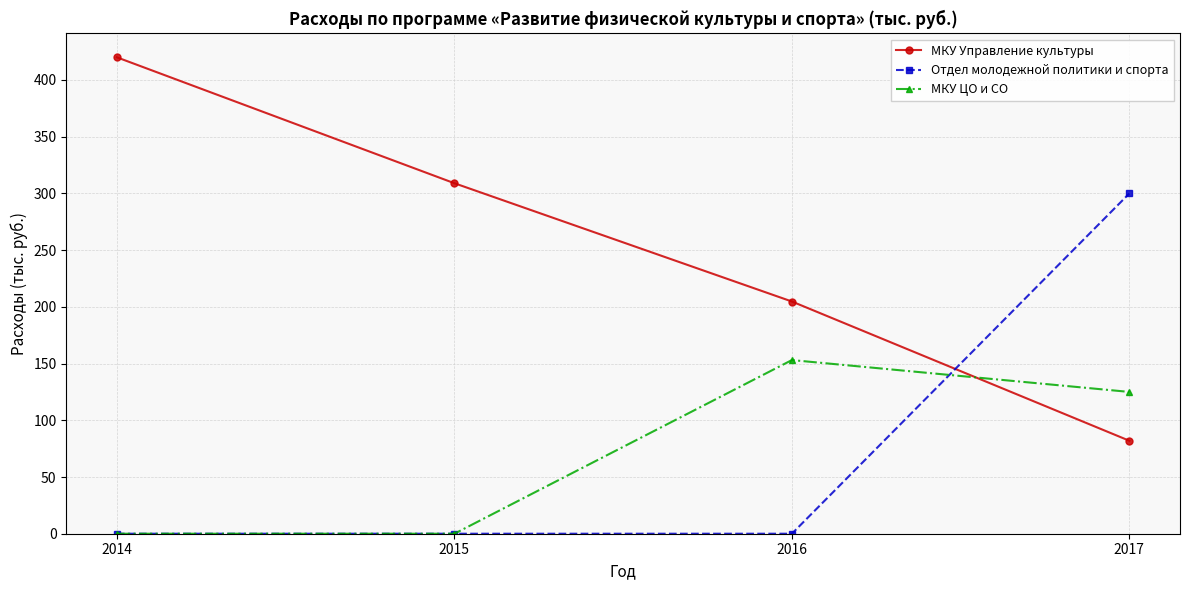

At which label does МКУ Управление культуры first exceed 309?

2014